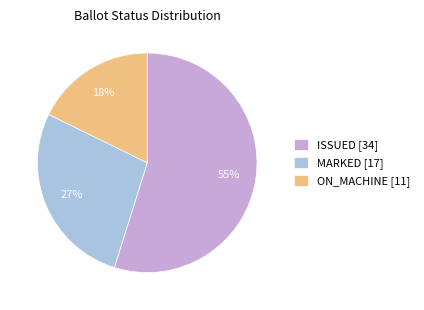

Rank the categories by value from highest to lowest.

ISSUED [34], MARKED [17], ON_MACHINE [11]